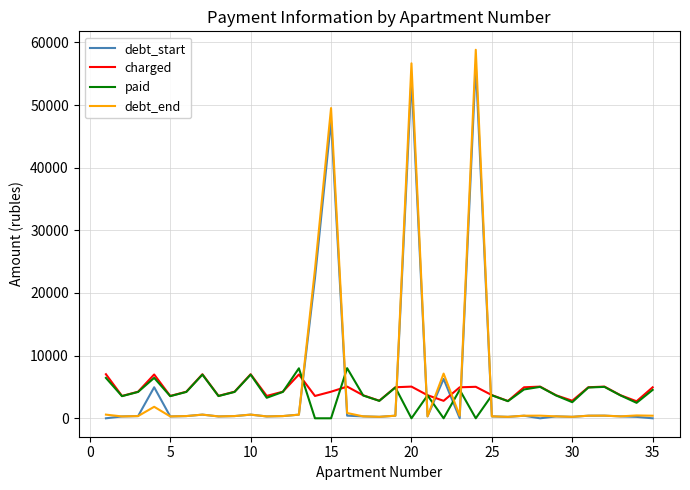

Which series ends up on top after the final intersection of debt_start and charged?

charged